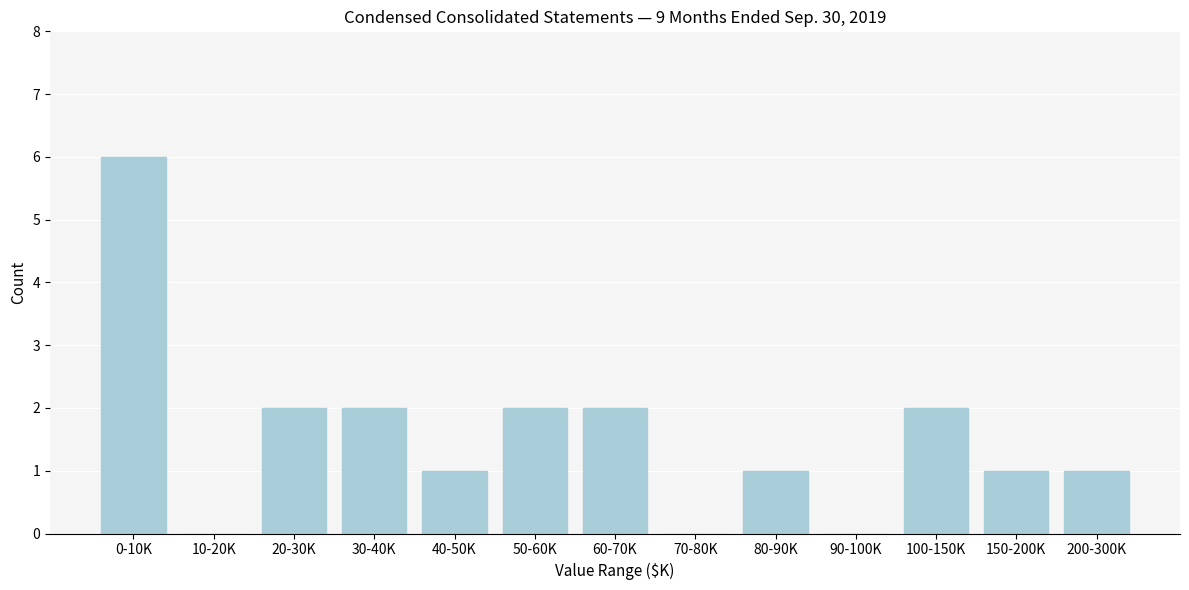

Reading left to right, what are all the values shown in this chart?

0-10K=6	10-20K=0	20-30K=2	30-40K=2	40-50K=1	50-60K=2	60-70K=2	70-80K=0	80-90K=1	90-100K=0	100-150K=2	150-200K=1	200-300K=1